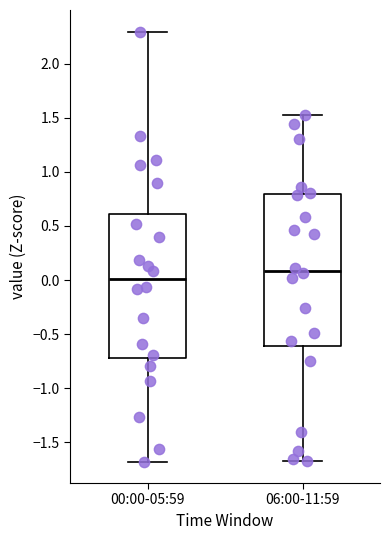

Where does the upper whisker of the box for 00:00-05:59 end on the y-axis? The values are not printed on the chart, so give them approximately, as read against the axis.

2.30